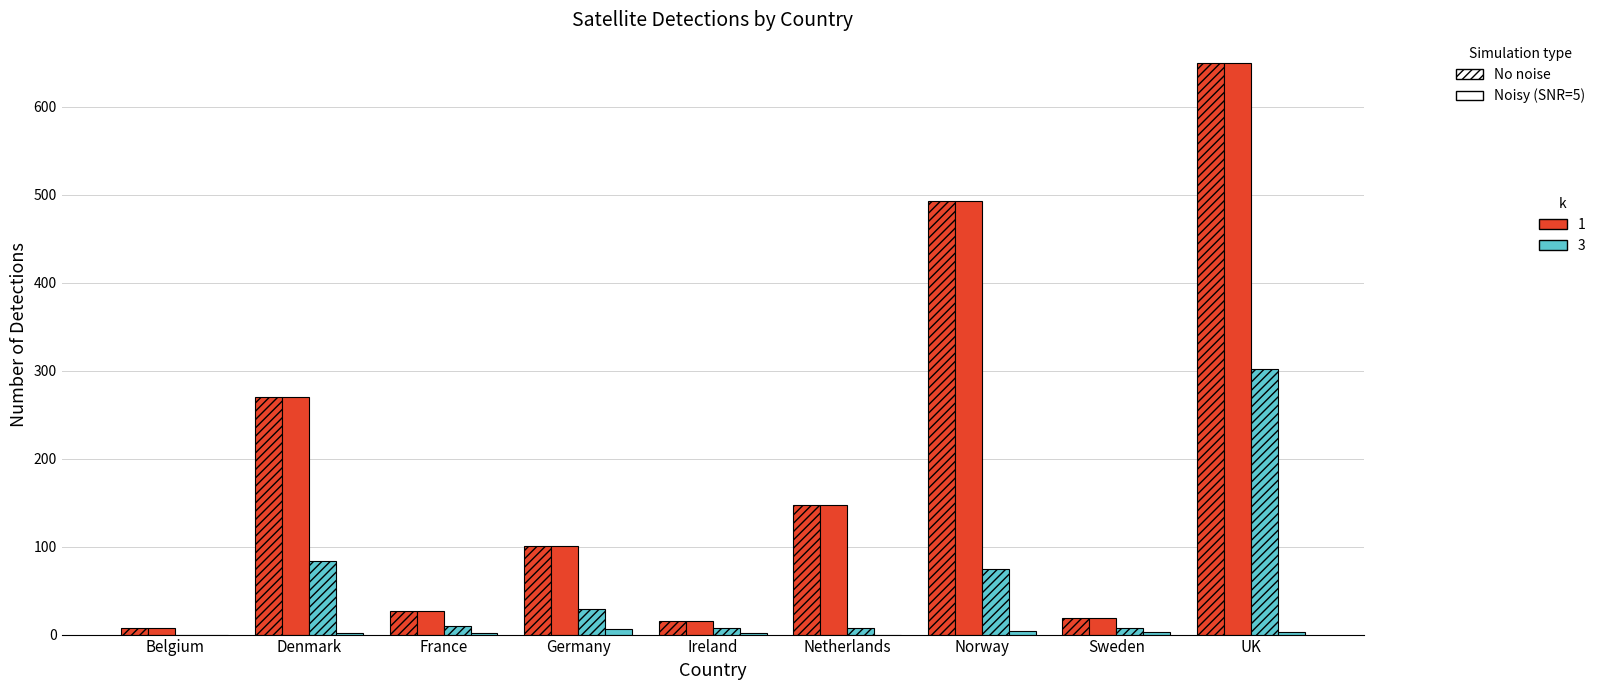

Reading right to left, transcribe all the data shown in this chart.

Detected / No noise: 650	19	493	147	15	101	27	270	7
Detected / Noisy (SNR=5): 650	19	493	147	15	101	27	270	7
Nothing found / No noise: 302	7	75	7	7	29	10	84	0
Confirmed natural phenomena / Noisy (SNR=5): 3	3	4	0	2	6	2	2	0